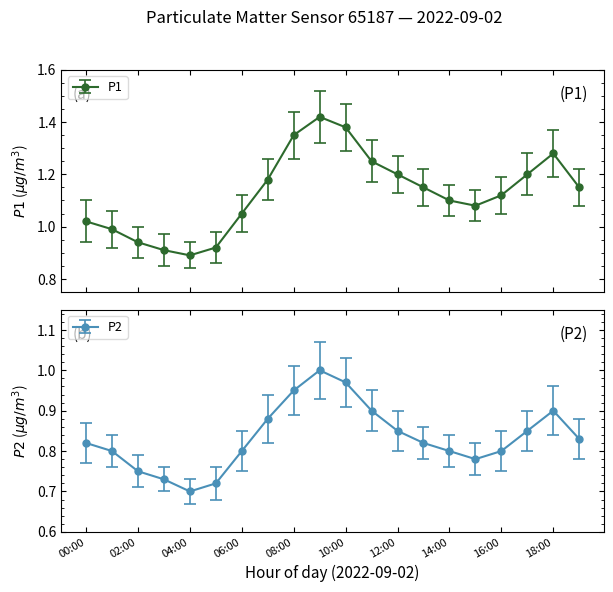

At 02:00, list the series in order from smallest to largest.

P2, P1